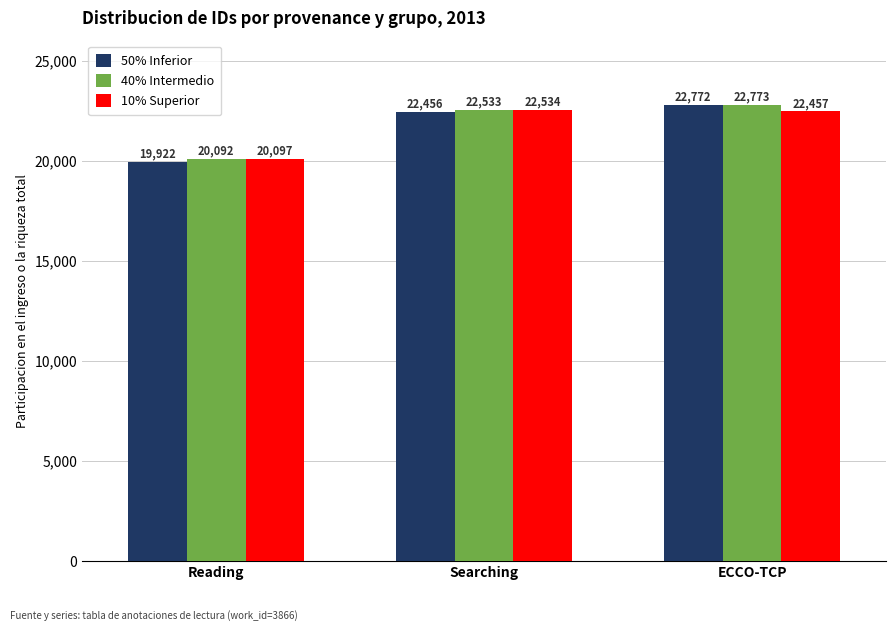

Between Searching and ECCO-TCP, which series saw the biggest shift?

50% Inferior